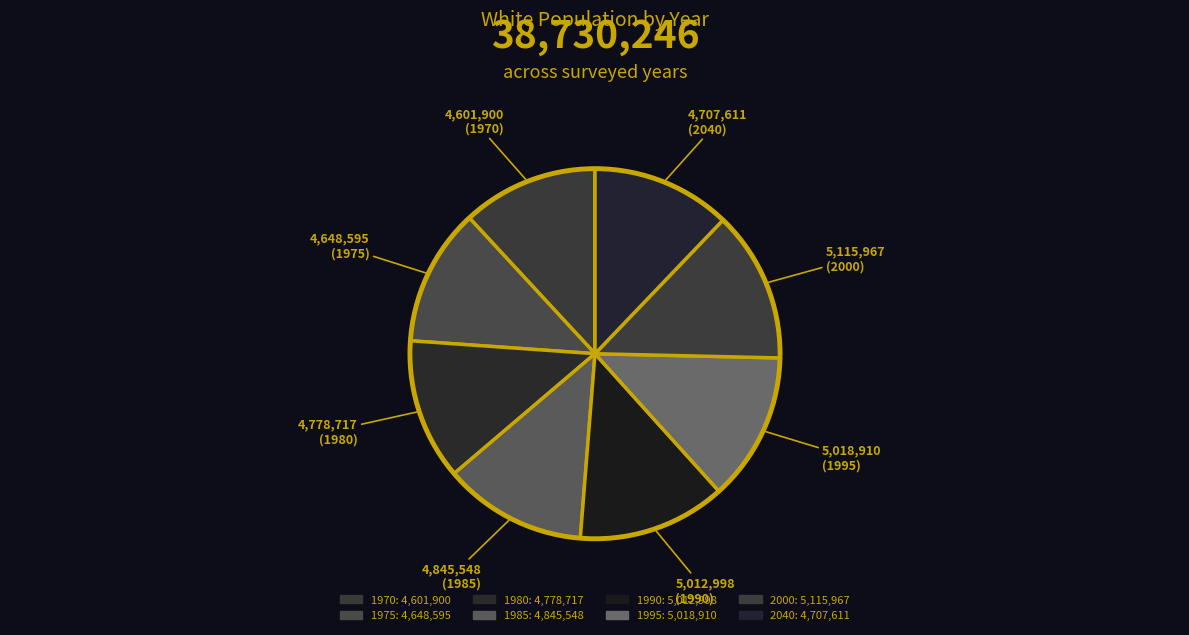

Count the number of slices in the pie.

8